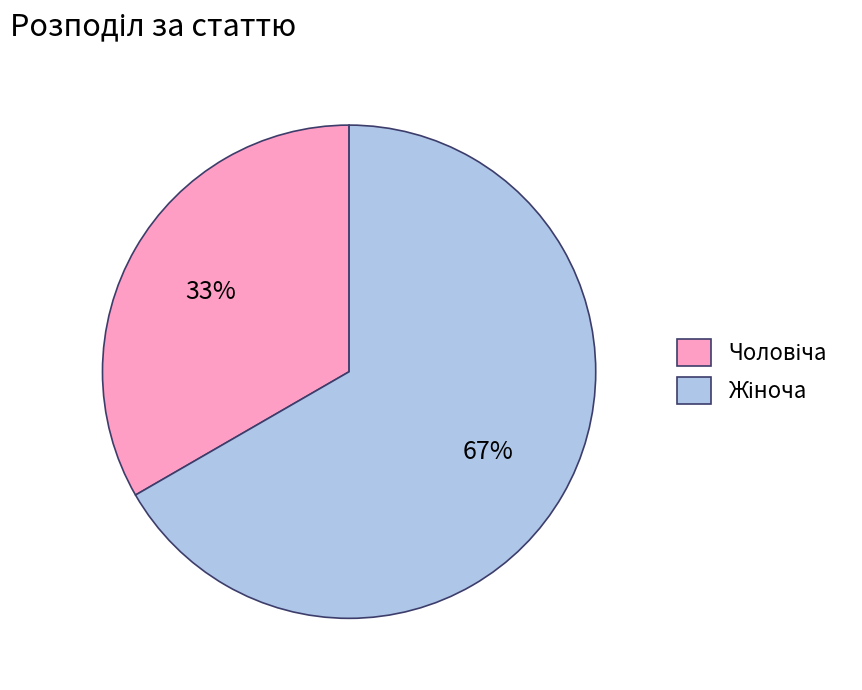

To the nearest percent, what is the average slice percentage?

50%